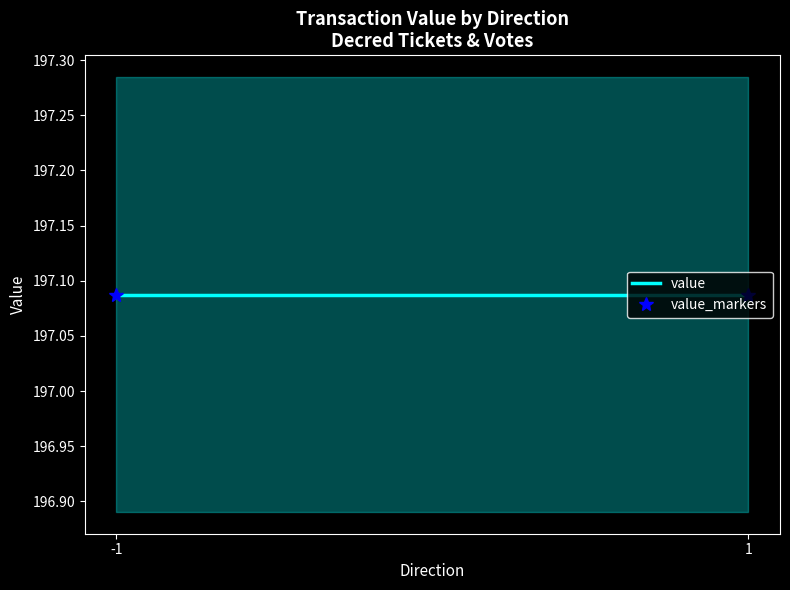

True or false: time_stamp and value cross at least once.

False